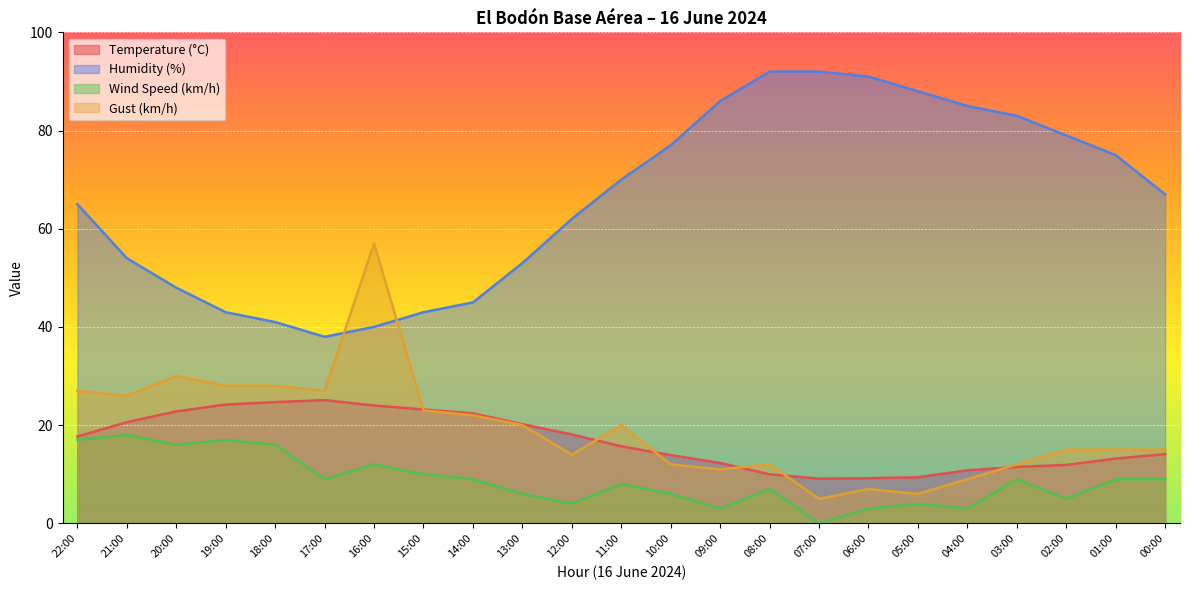

How many intersections are there between Gust (km/h) and Humidity (%)?

2